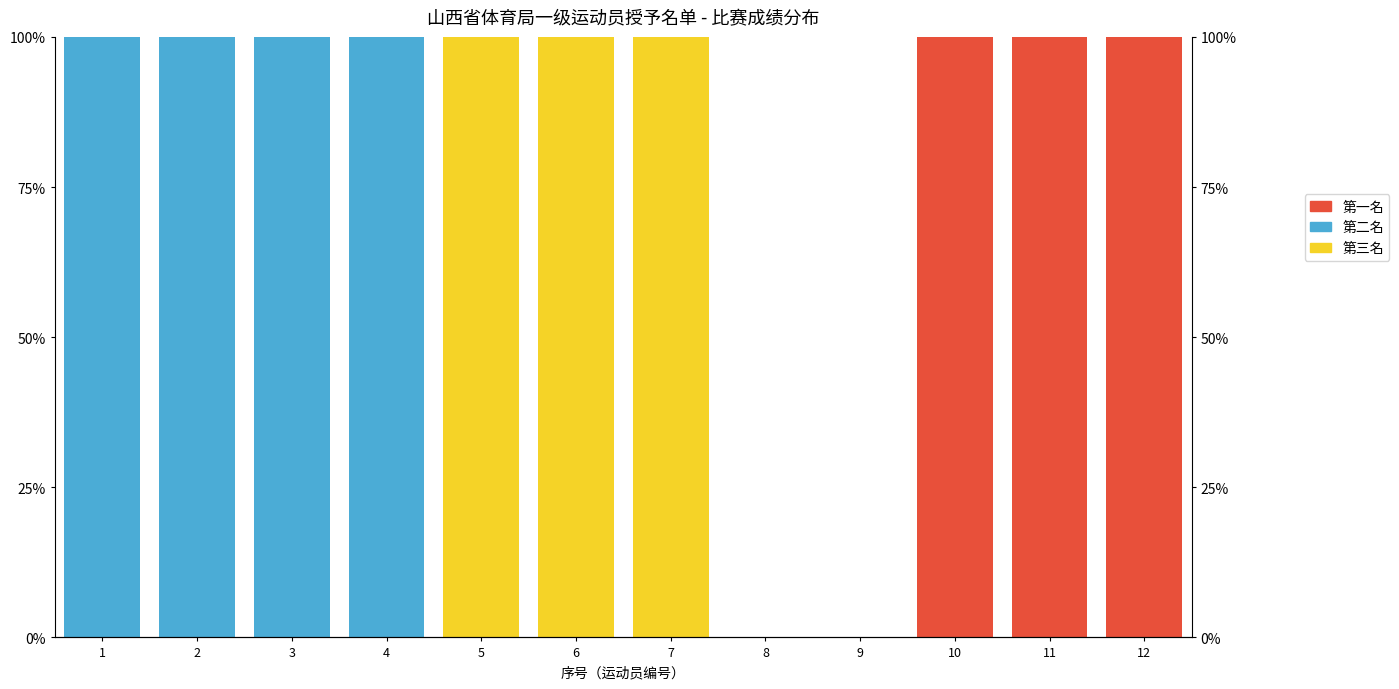

What is the sum of the 第一名 values at 2 and 12?

100